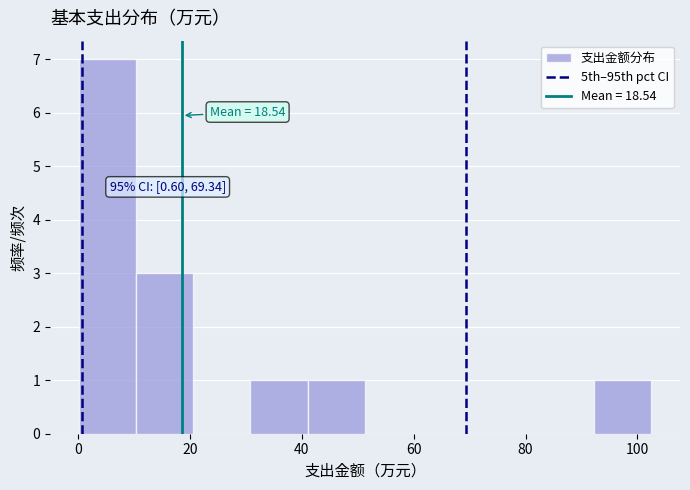

Over which range of the x-axis is the bar tallest?

0 to 10